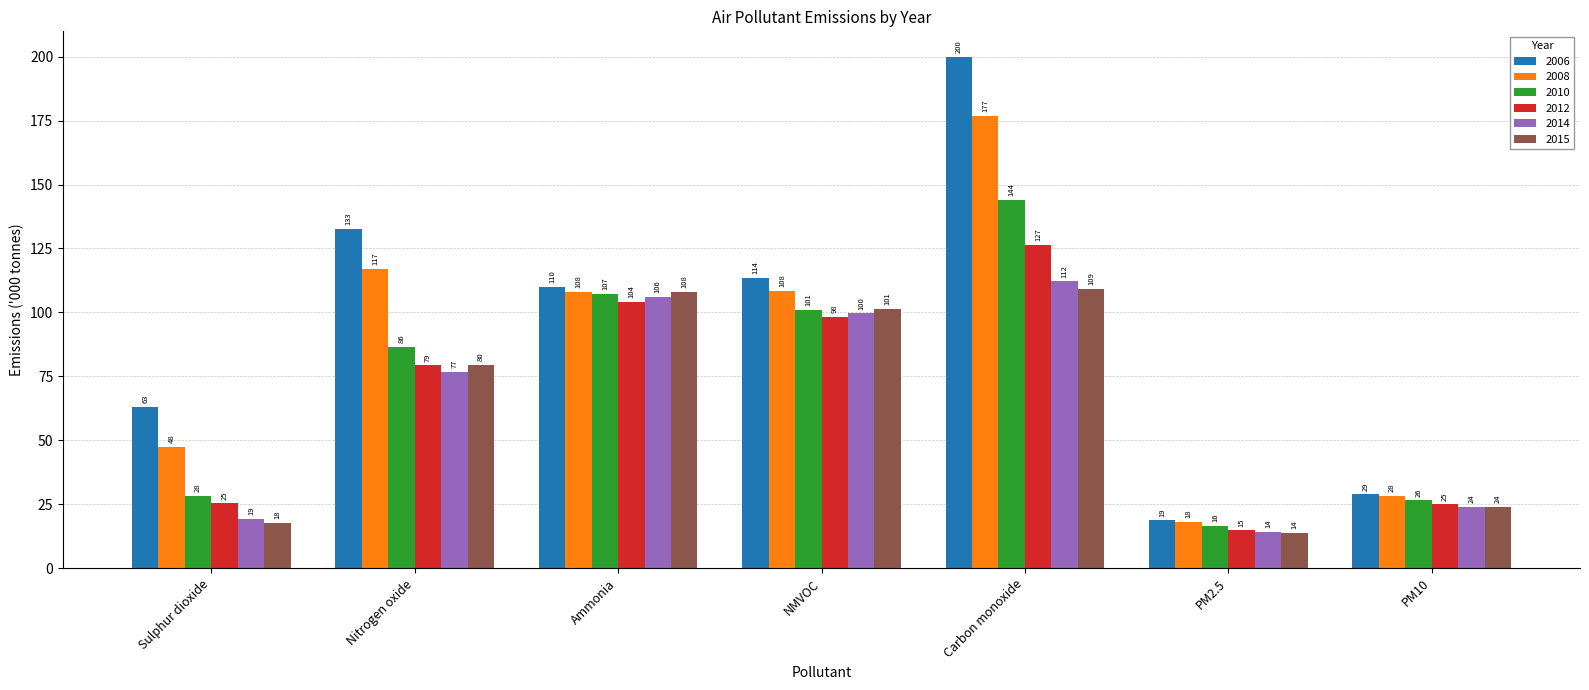

List the series in order of their peak value, lowest first.

2015, 2014, 2012, 2010, 2008, 2006